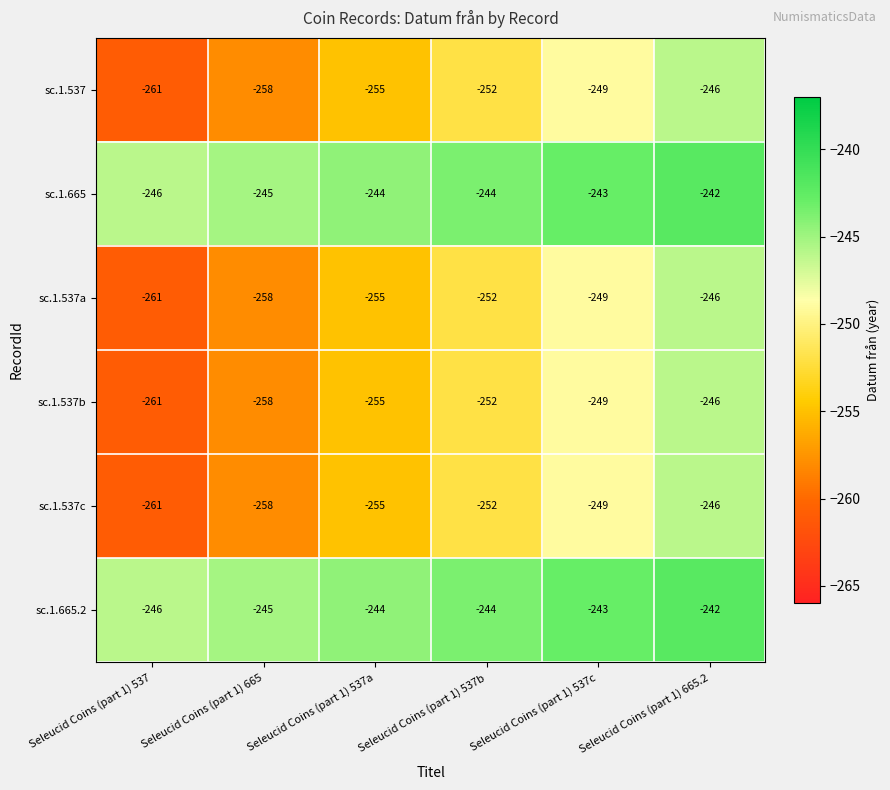

The value of sc.1.537a at Seleucid Coins (part 1) 537 is -80. True or false?

False